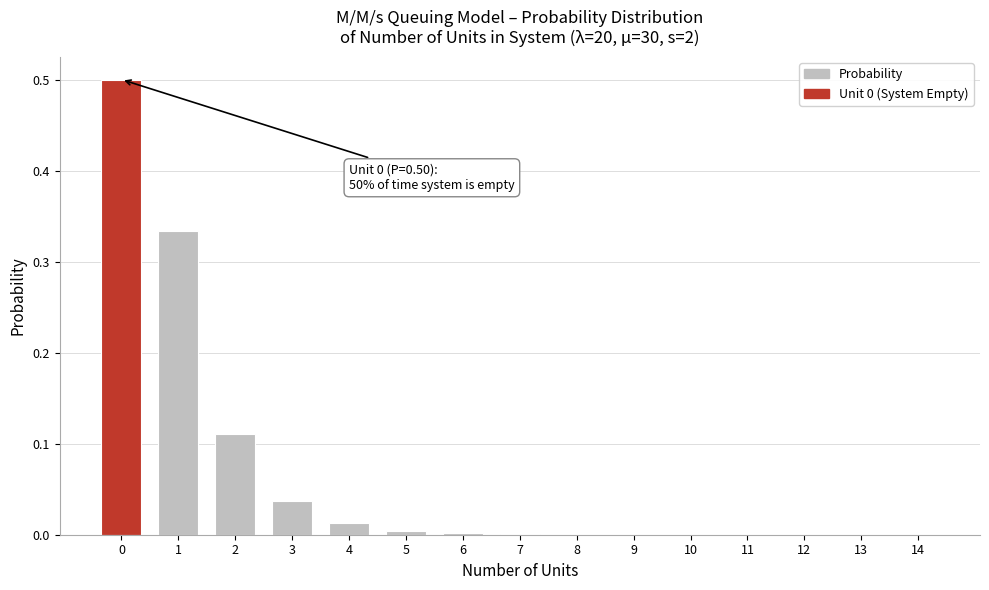

True or false: the data shows 0.1 at 3.

False